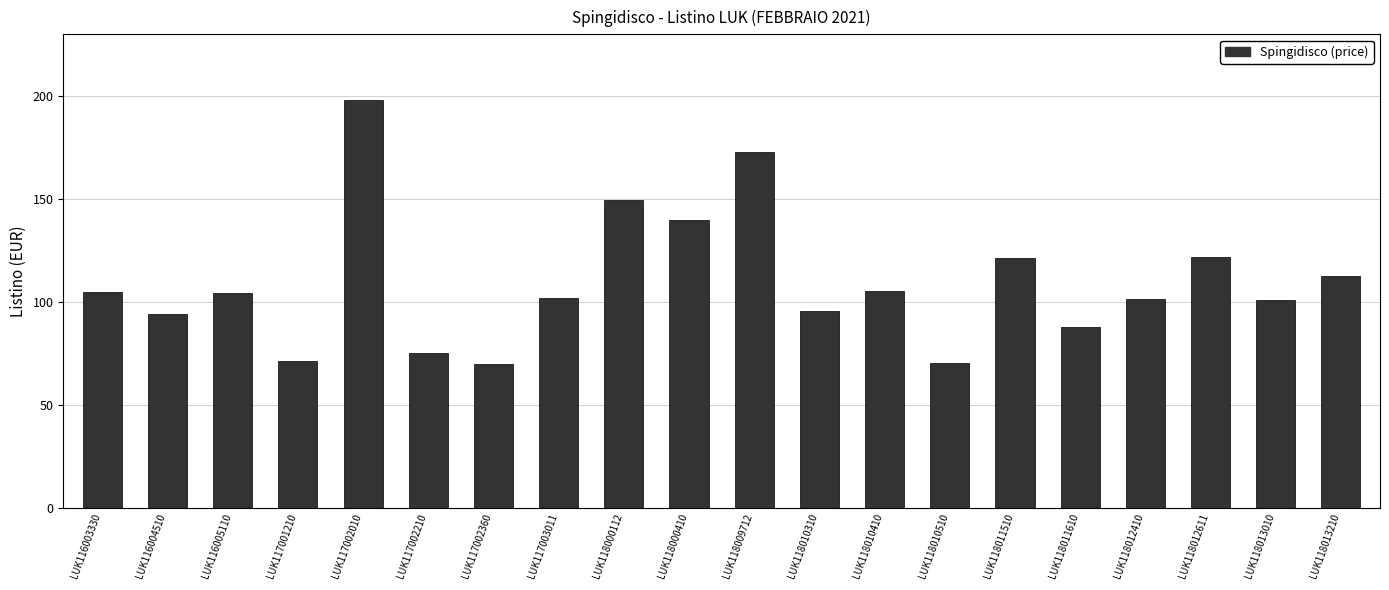

How many values exceed 104?

10